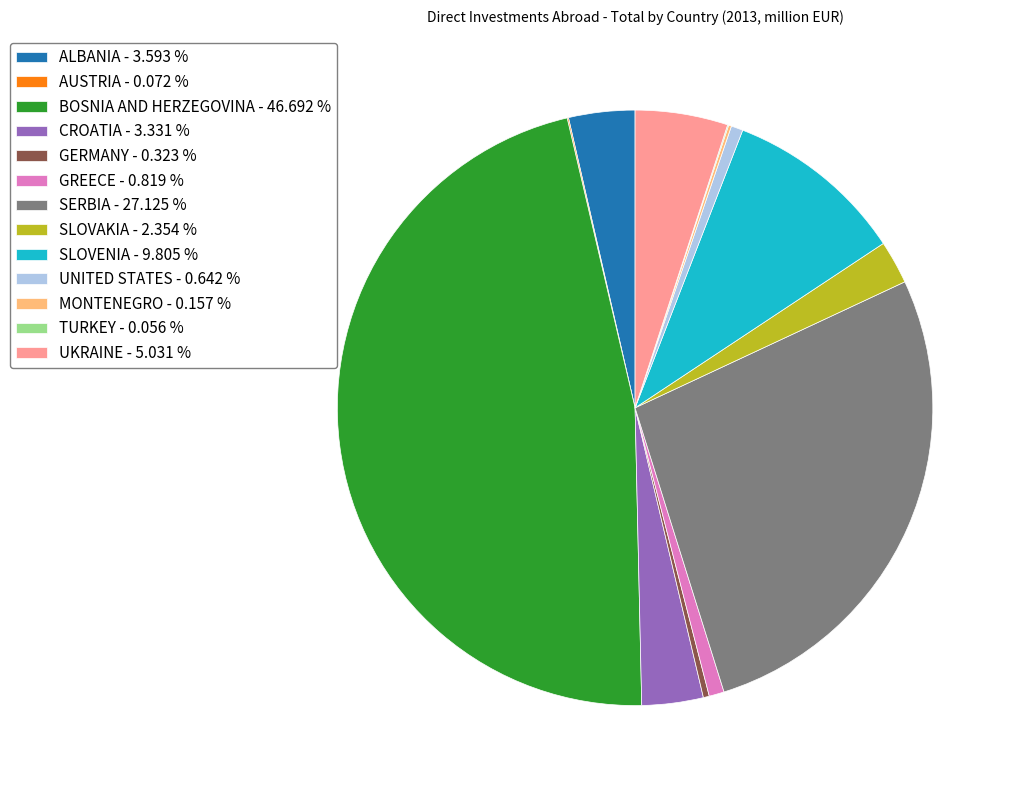

What is the largest slice in the pie chart?

BOSNIA AND HERZEGOVINA - 46.692 %